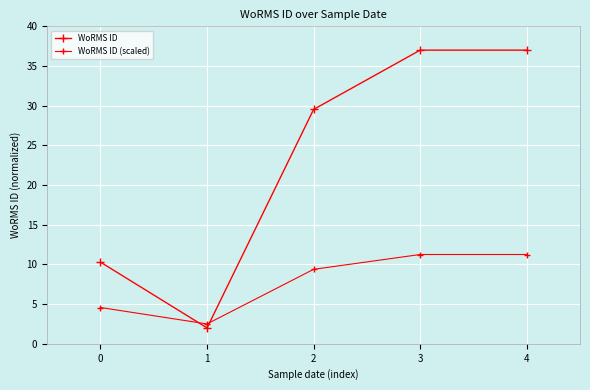

What is the difference between the maximum and second lowest values in the WoRMS ID (scaled) series?

6.7